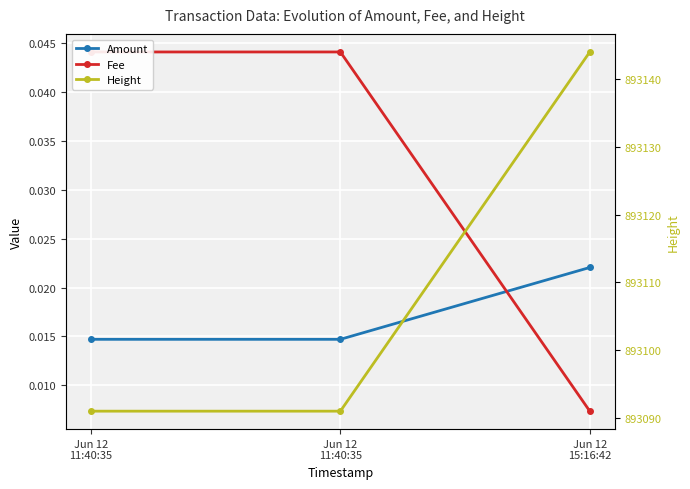

Which category has the lowest value in the Amount series?

Jun 12
11:40:35